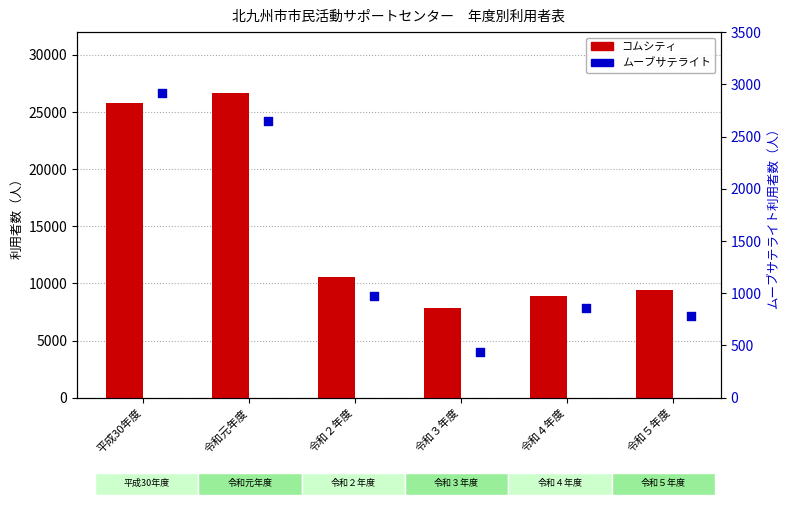

At how many categories does at least one series exceed 14581?

2